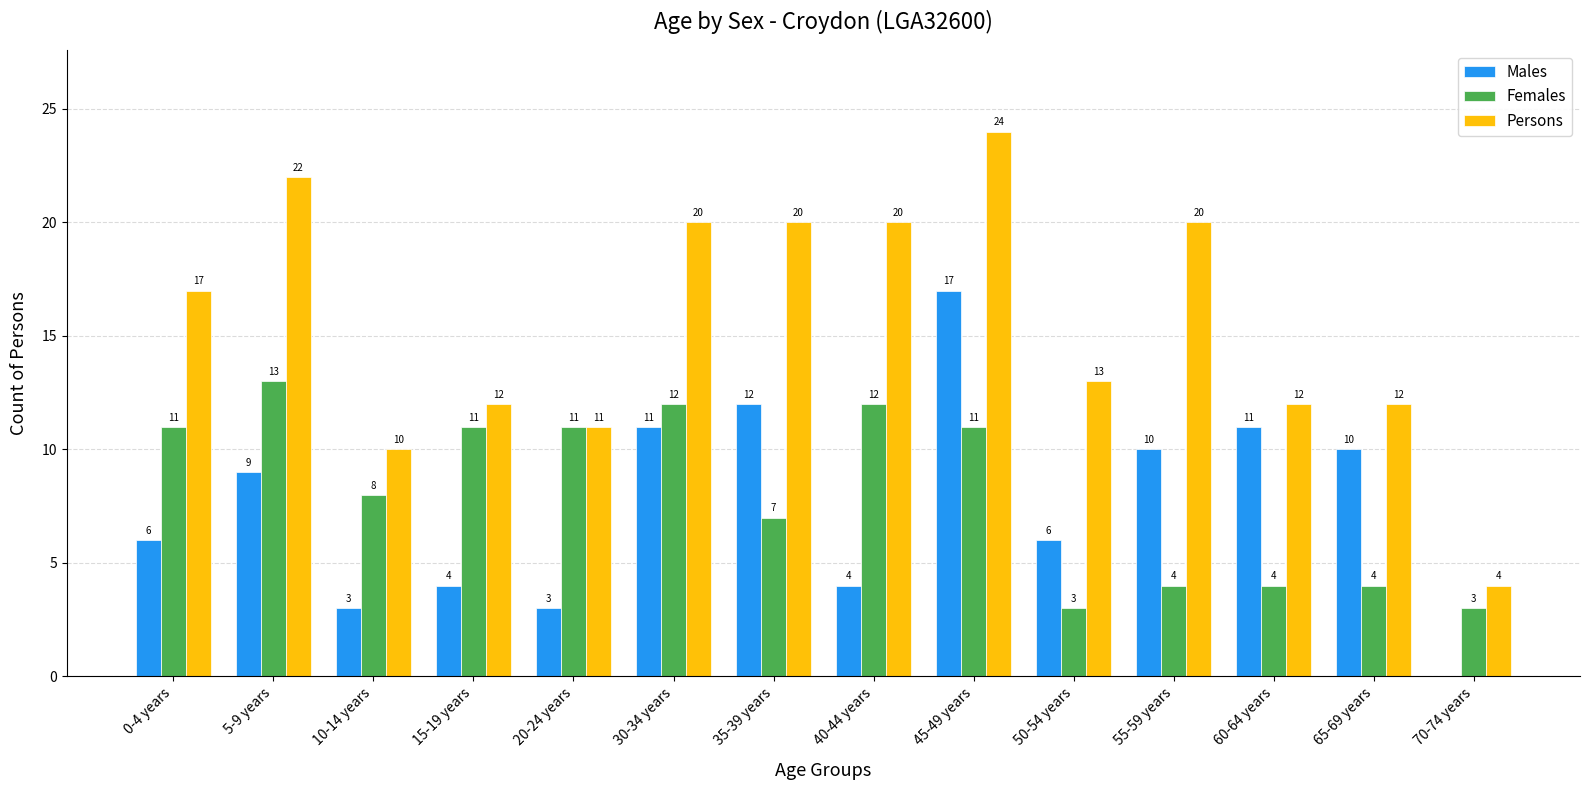

What is the total value across all series at 20-24 years?

25